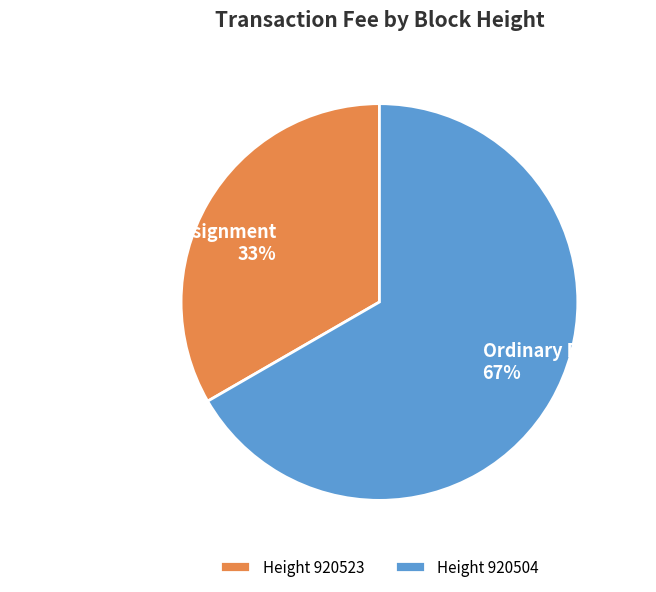

To the nearest percent, what is the average slice percentage?

50%